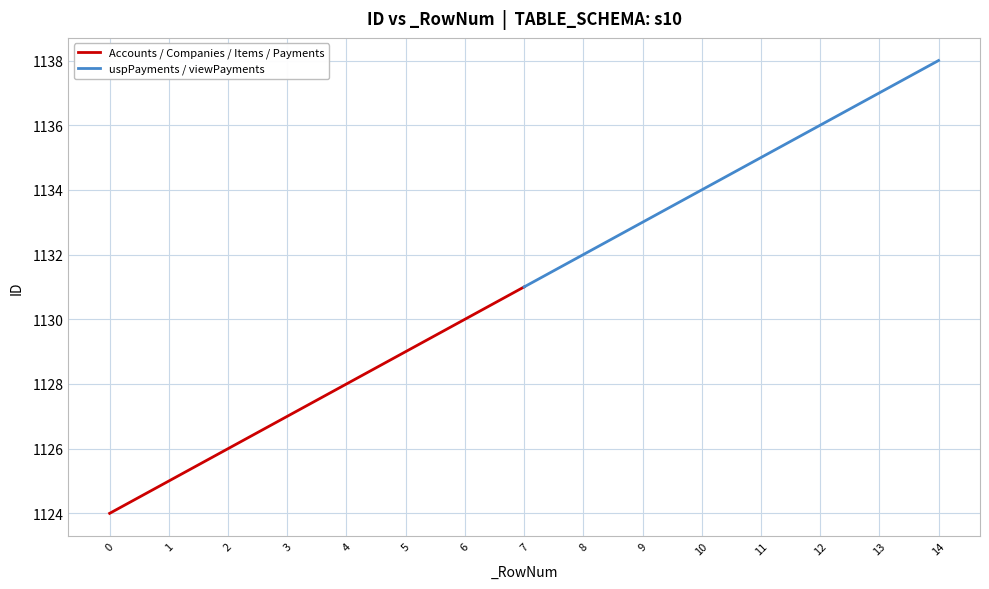

How many values in the Accounts / Companies / Items / Payments series exceed 1128?

3